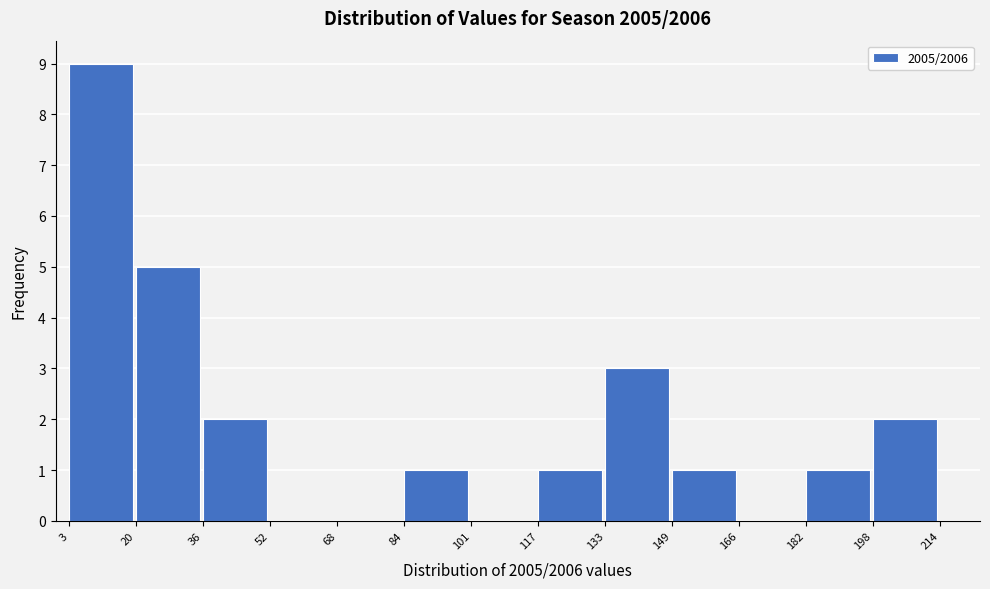

What is the height of the bar covering 36 to 52 on the x-axis? The values are not printed on the chart, so give them approximately, as read against the axis.

2